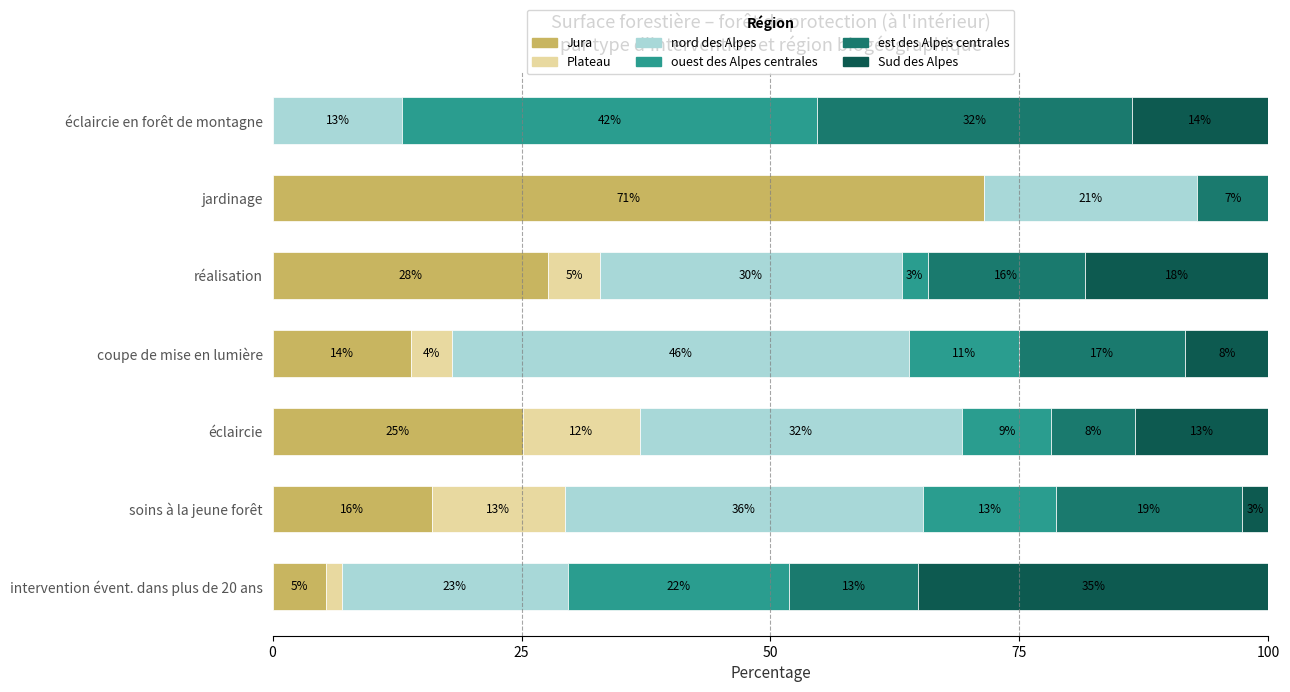

Which series has the largest range (max minus min)?

Jura